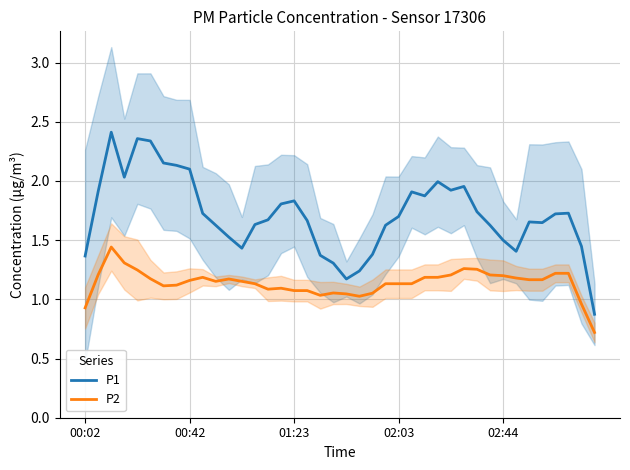

What are all the series names shown in the legend?

P1, P2